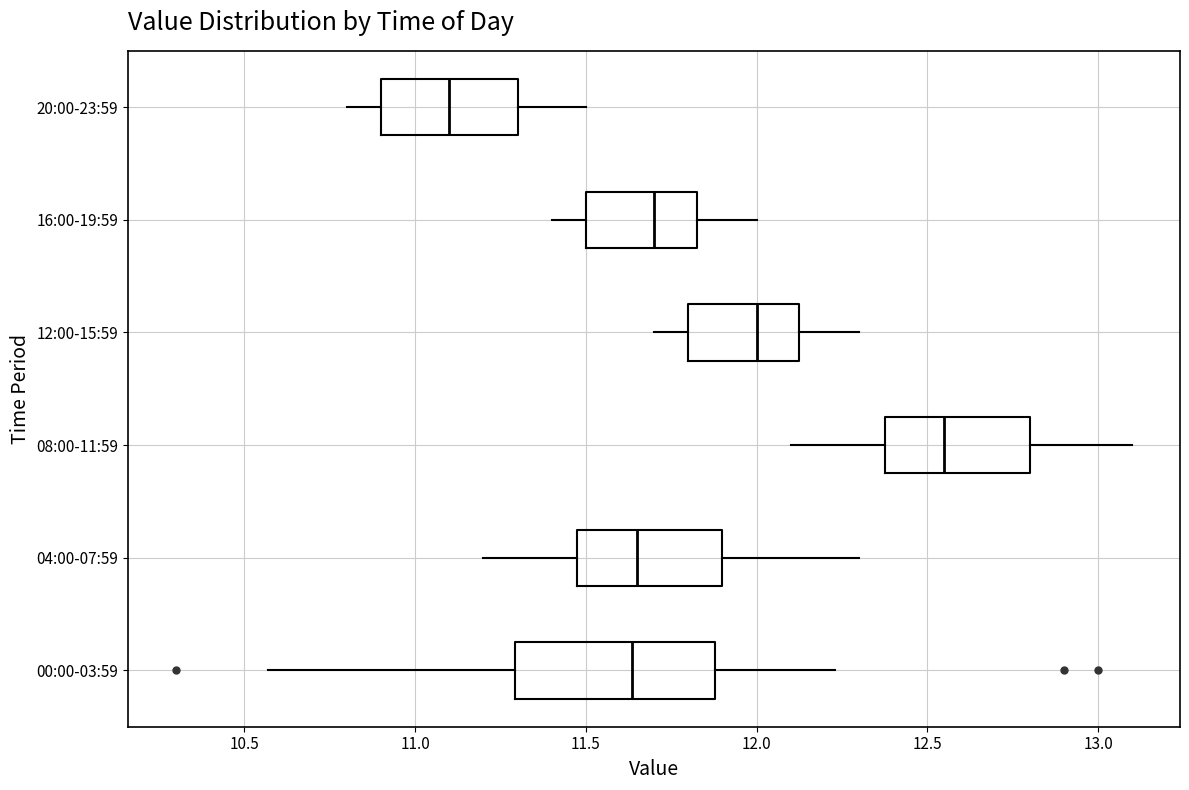

Reading bottom to top, read every box against the x-axis: the position of its median line, the range the box covers, and the ends of its whiskers. The values are not printed on the chart, so give them approximately, as read against the axis.

00:00-03:59: median 11.65, box 11.30 to 11.90, whiskers 10.55 to 12.25
04:00-07:59: median 11.65, box 11.50 to 11.90, whiskers 11.20 to 12.30
08:00-11:59: median 12.55, box 12.40 to 12.80, whiskers 12.10 to 13.10
12:00-15:59: median 12.00, box 11.80 to 12.15, whiskers 11.70 to 12.30
16:00-19:59: median 11.70, box 11.50 to 11.85, whiskers 11.40 to 12.00
20:00-23:59: median 11.10, box 10.90 to 11.30, whiskers 10.80 to 11.50